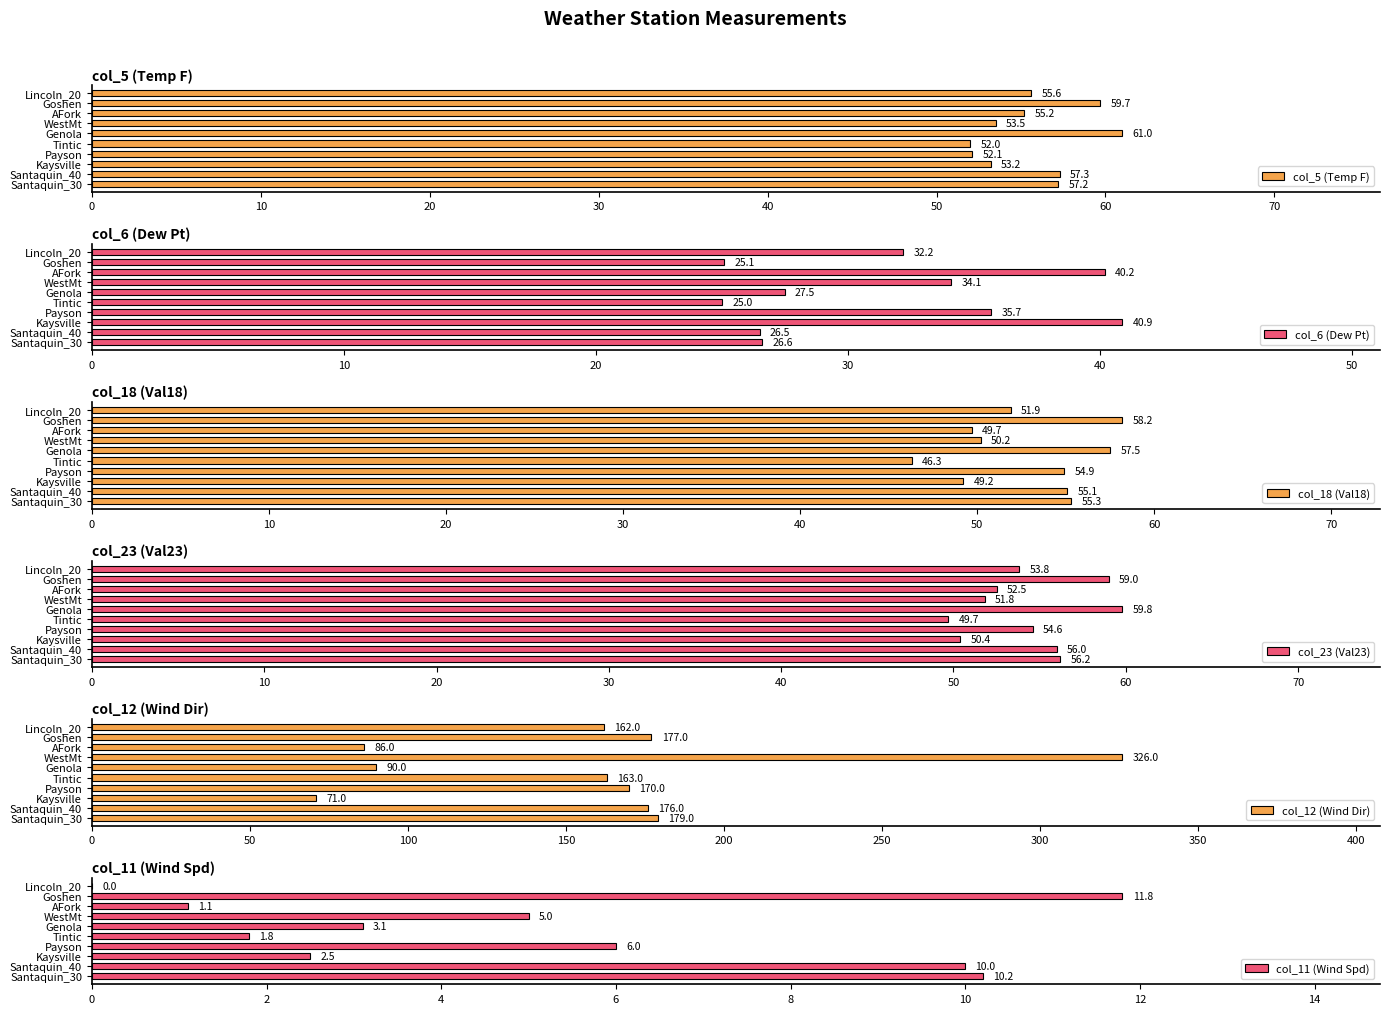

How many groups of bars are there?

10